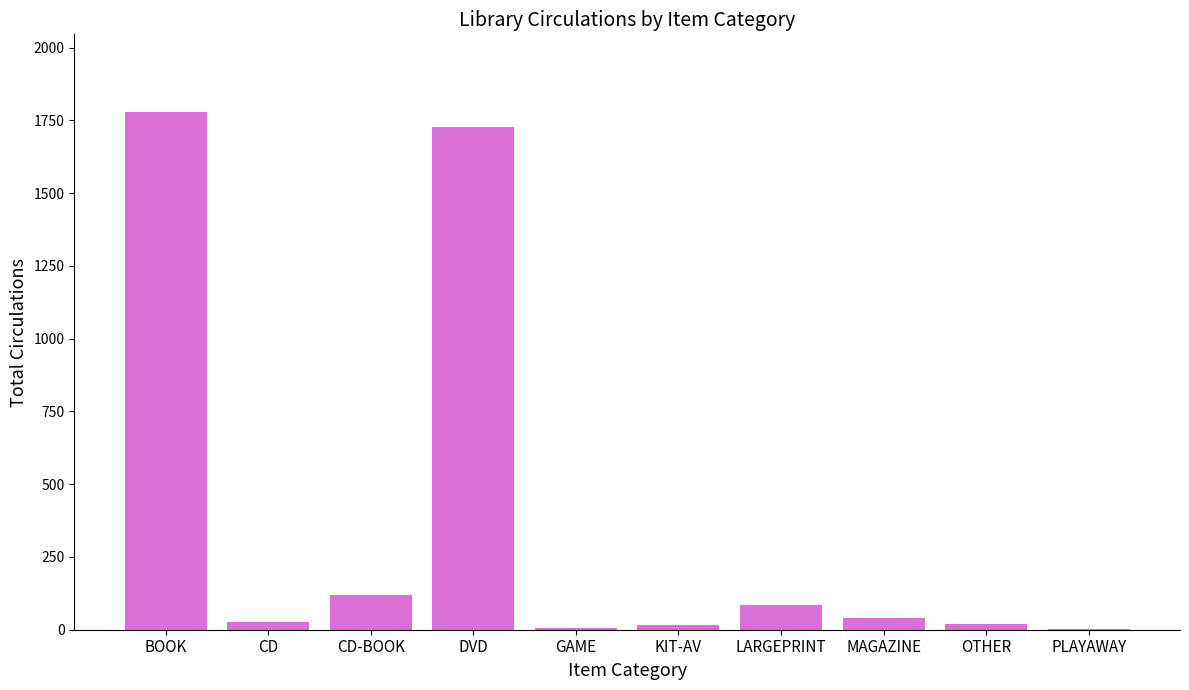

How many categories are shown in the chart?

10